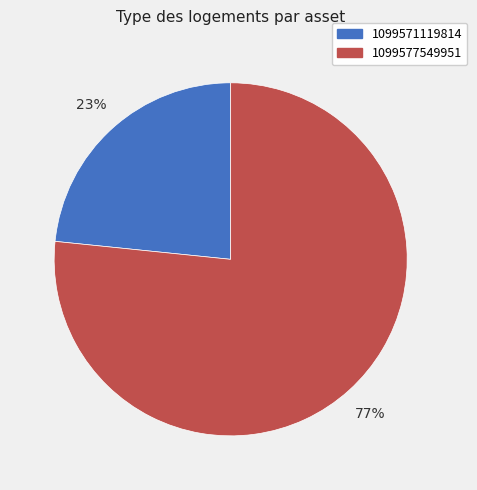

To the nearest percent, what is the combined percentage of 1099571119814 and 1099577549951?

100%